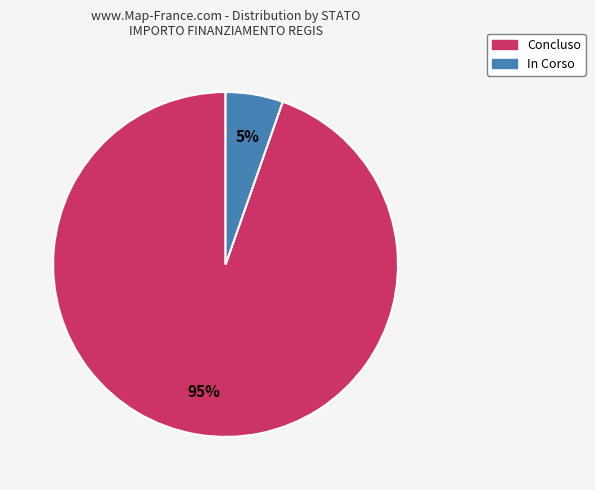

Which slice is the largest?

Concluso